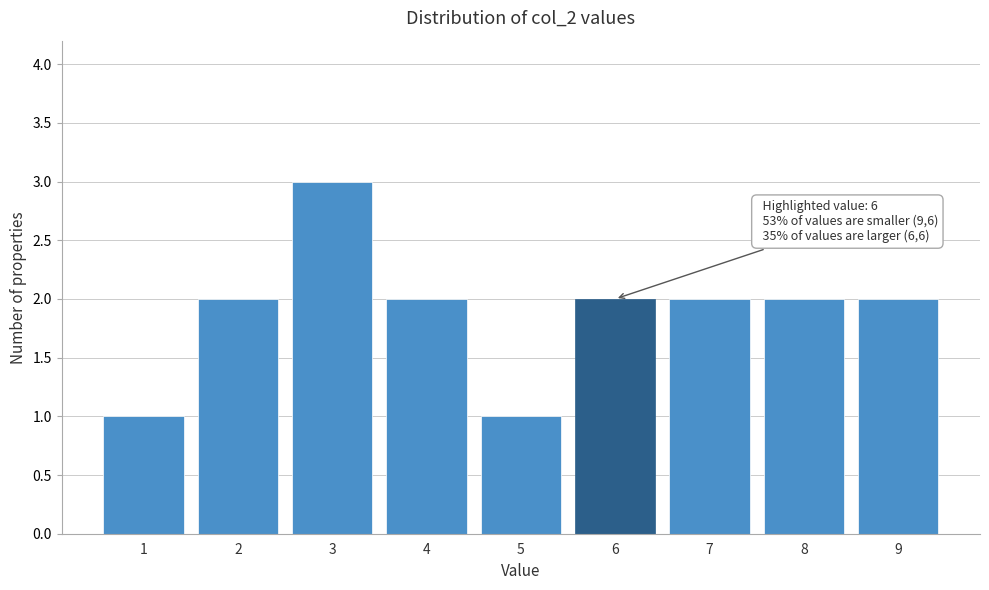

Reading right to left, list all the values displayed in this chart.

9=2	8=2	7=2	6=2	5=1	4=2	3=3	2=2	1=1